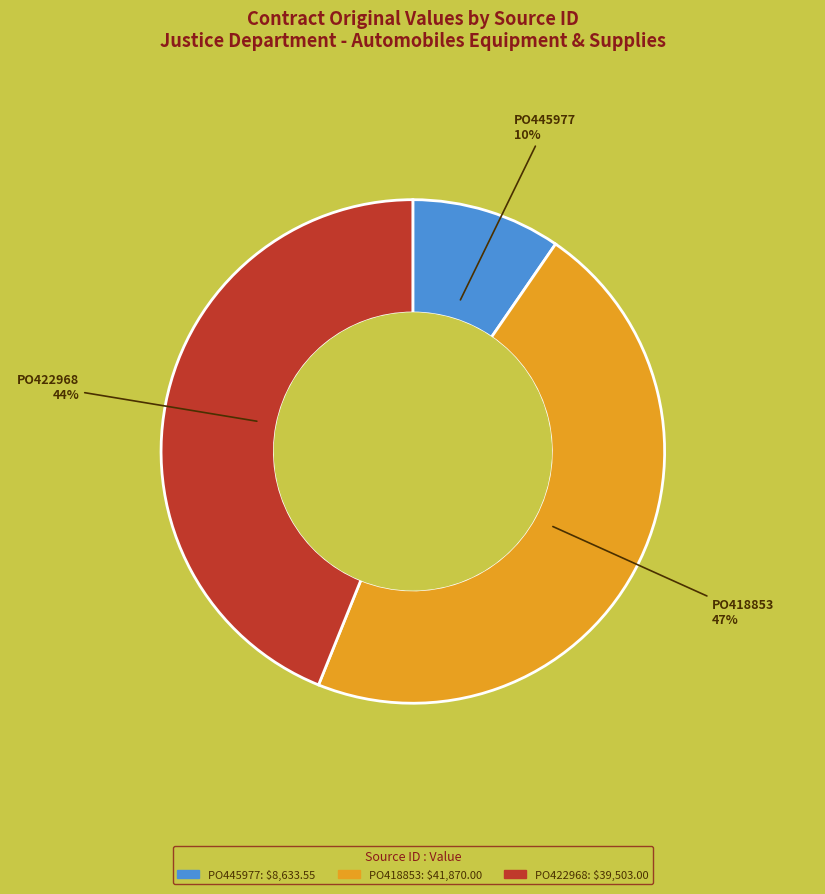

Which slice is the smallest?

PO445977